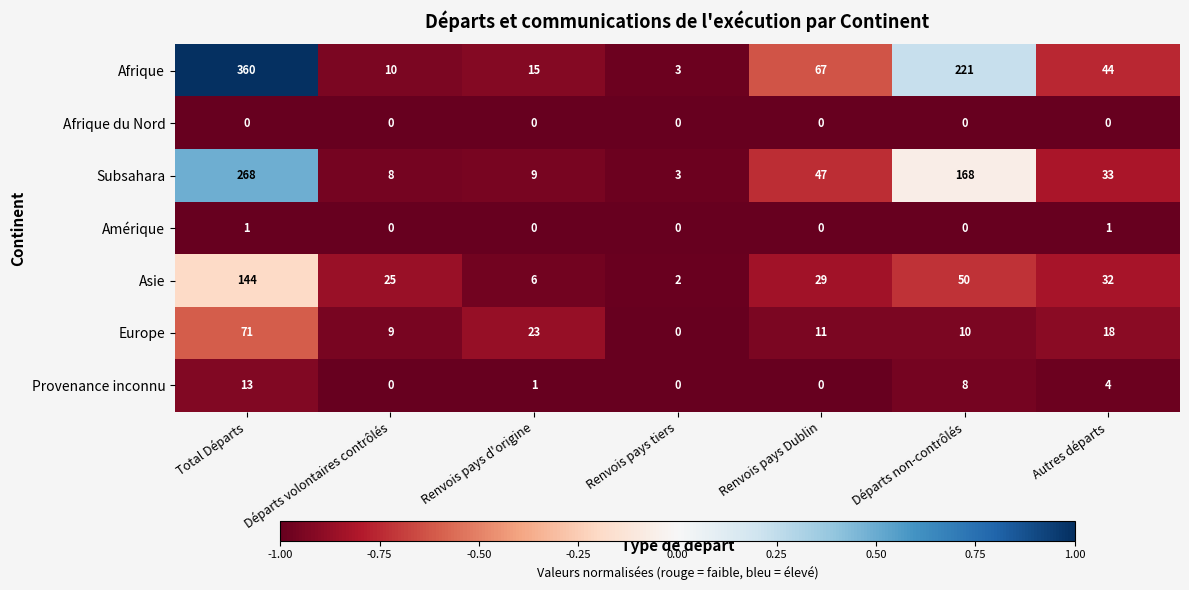

What is the difference between the maximum and minimum values in the Asie series?

142